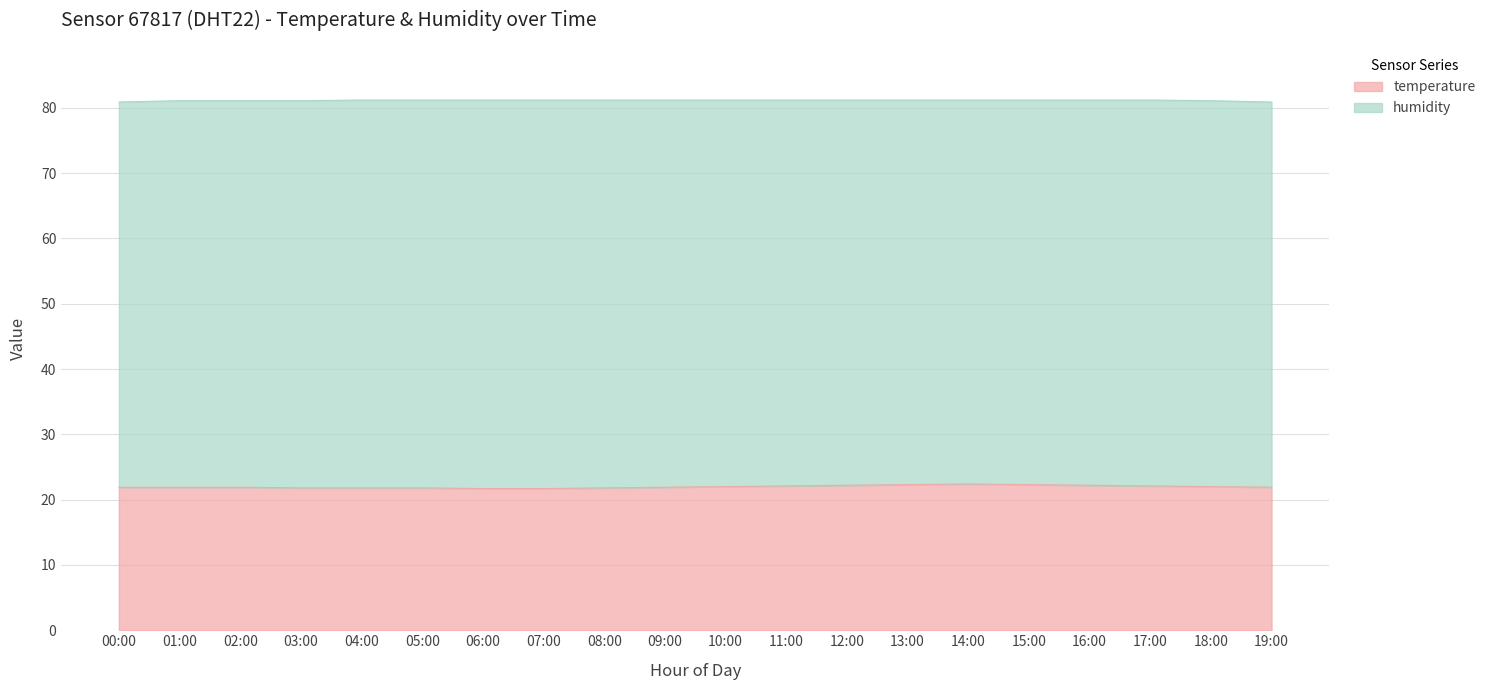

List the labels in order of value, largest first.

14:00, 13:00, 15:00, 12:00, 16:00, 11:00, 17:00, 10:00, 18:00, 00:00, 01:00, 02:00, 09:00, 19:00, 03:00, 04:00, 05:00, 08:00, 06:00, 07:00